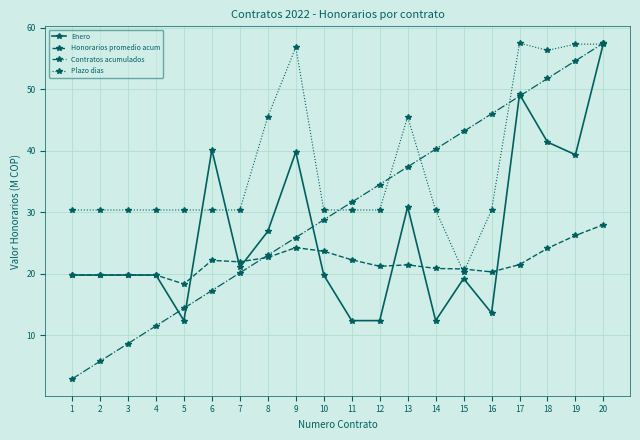

What is the average value of the Plazo dias series?

38.0